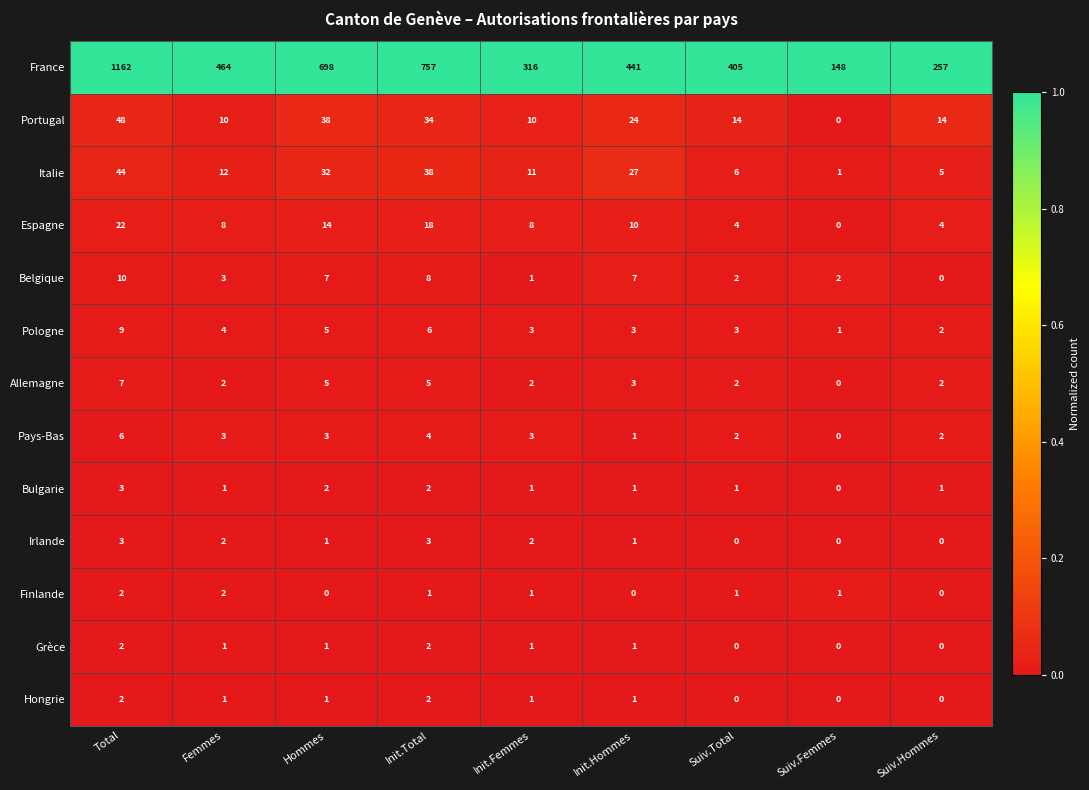

At which label does France reach its minimum?

Suiv.Femmes